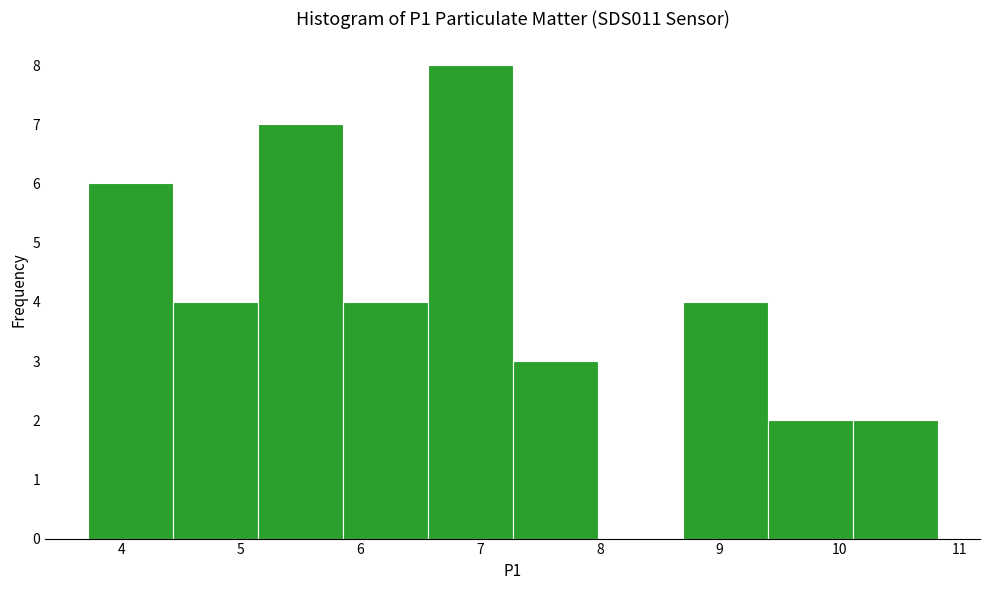

Reading left to right, transcribe this chart: for each bar, give the range it covers on the x-axis and its height. Neither the bar edges nor the heights are printed on the chart, so give them approximately, as read against the axes.

3.72 to 4.43: 6
4.43 to 5.14: 4
5.14 to 5.85: 7
5.85 to 6.56: 4
6.56 to 7.27: 8
7.27 to 7.98: 3
7.98 to 8.69: 0
8.69 to 9.40: 4
9.40 to 10.11: 2
10.11 to 10.82: 2